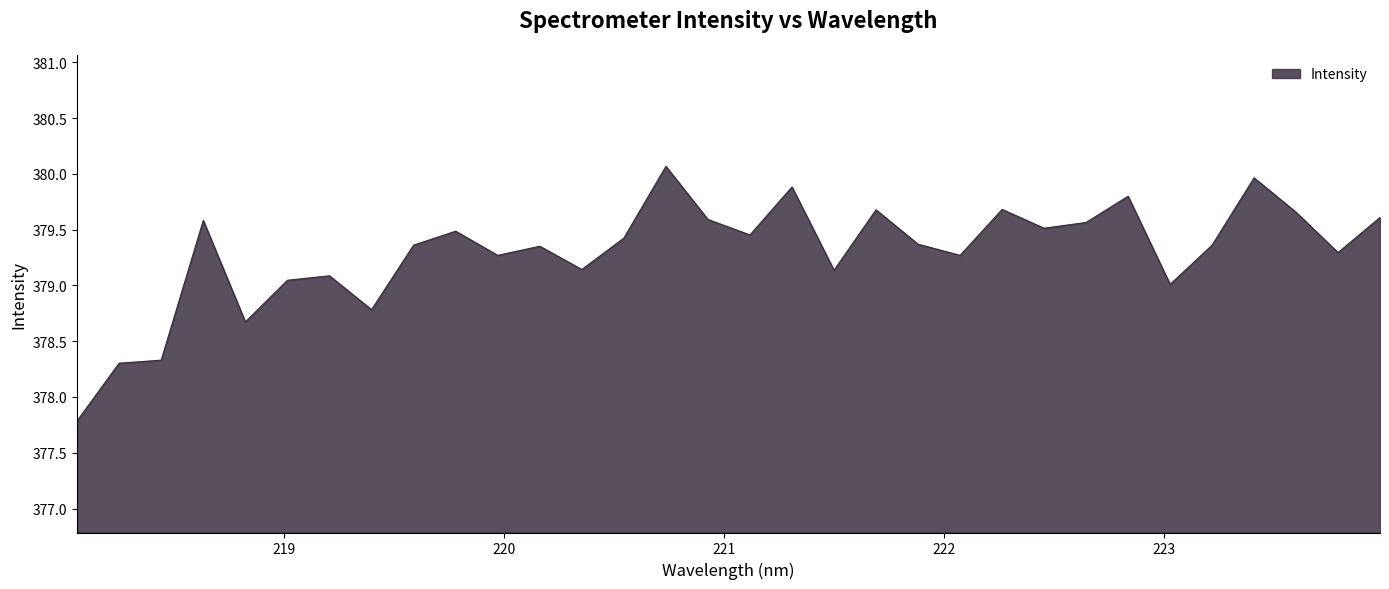

Count the number of categories in the chart.

32